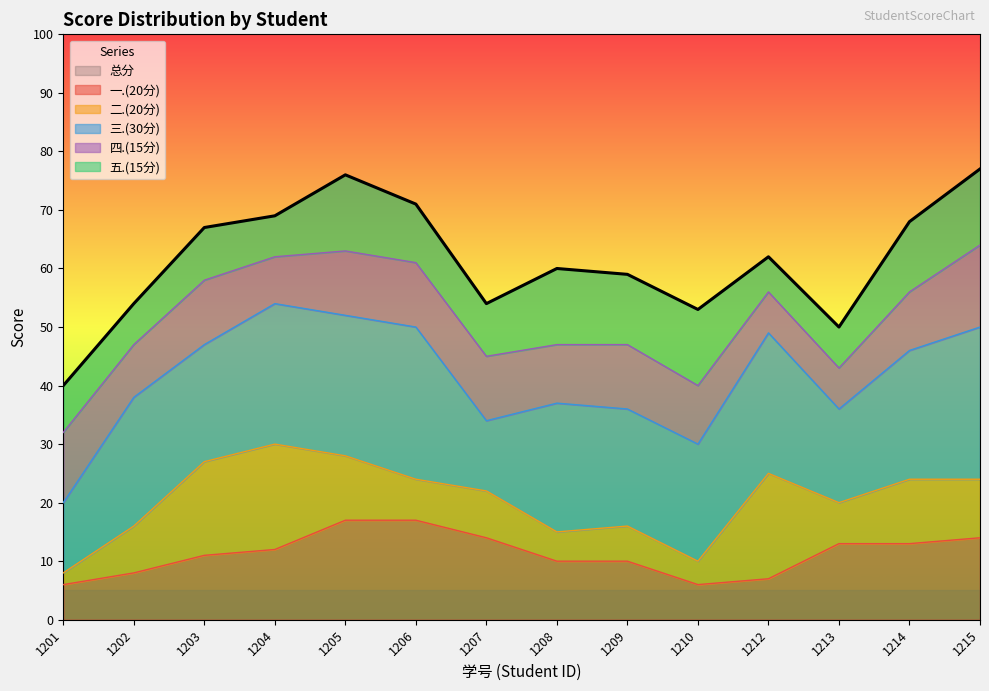

What is the greatest value displayed?

77